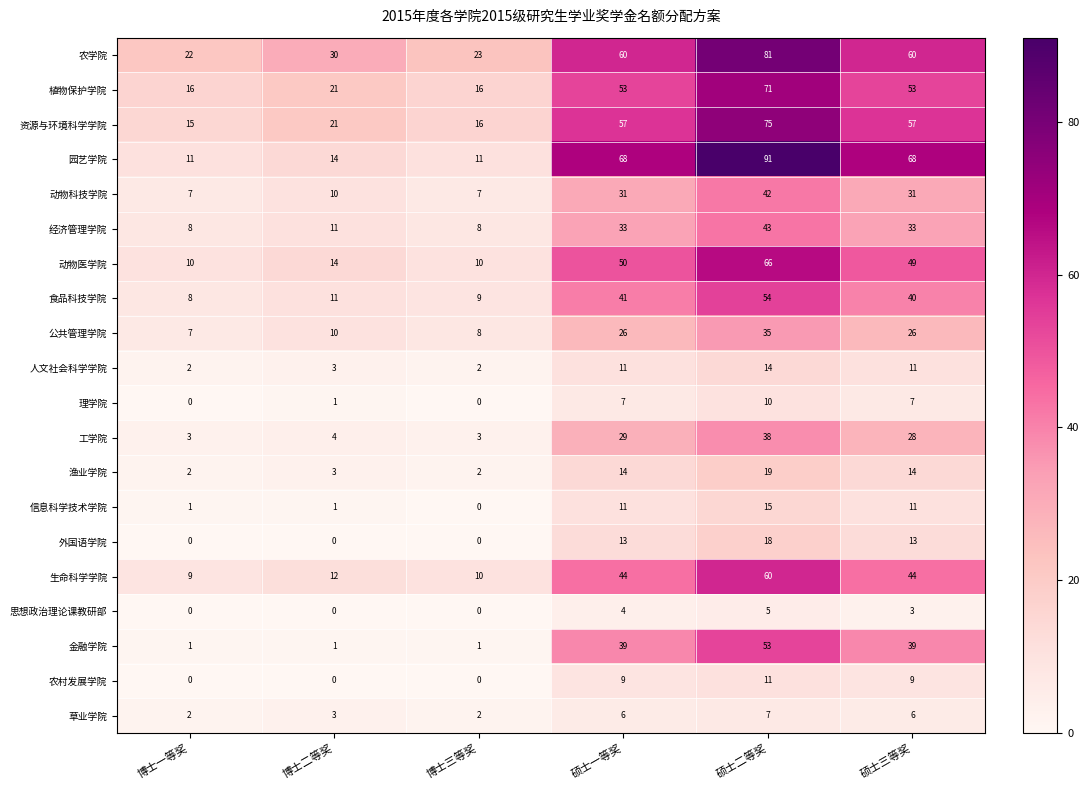

How many distinct data groups are displayed?

20